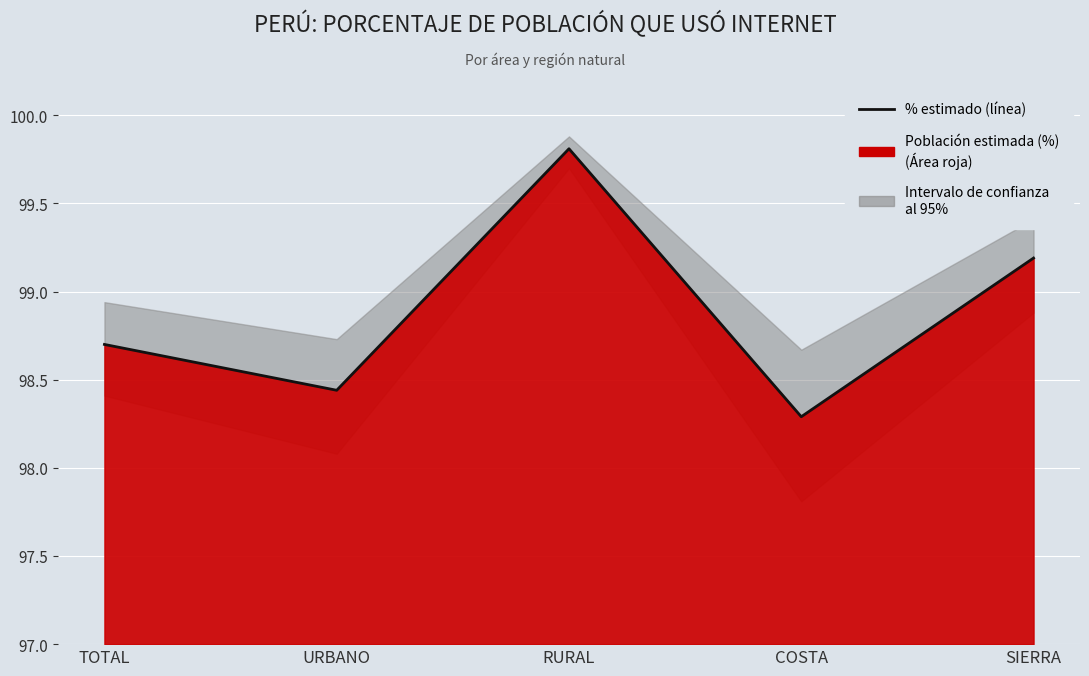

Between RURAL and SIERRA, which is larger?

RURAL